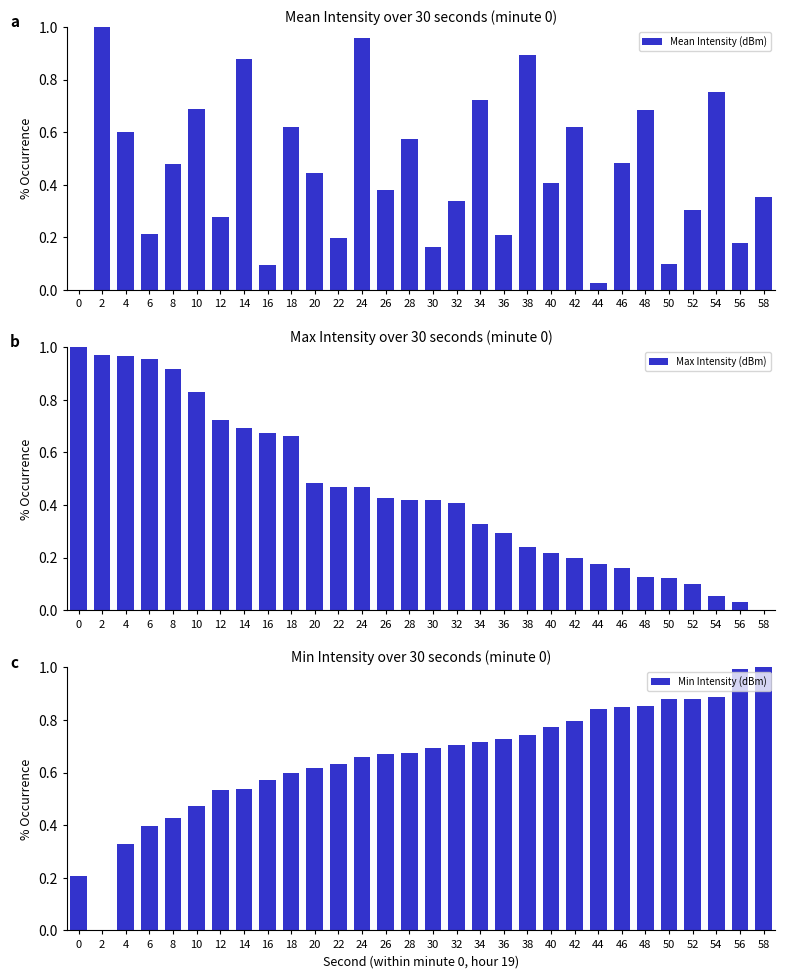

What is the sum of the Min Intensity (dBm) values at 10 and 24?

1.1